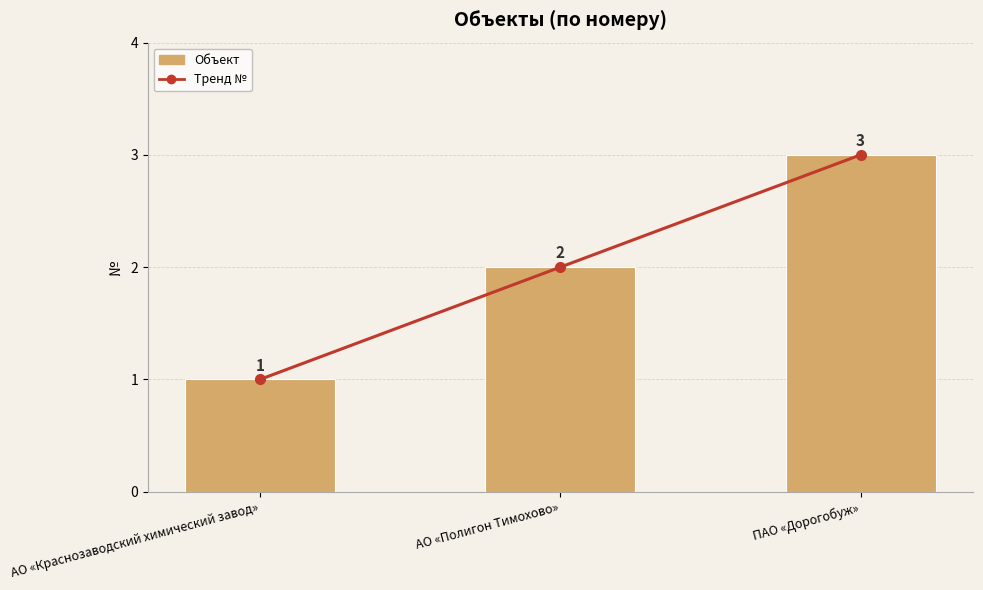

Count the Объект values in the range 1 to 3.

3